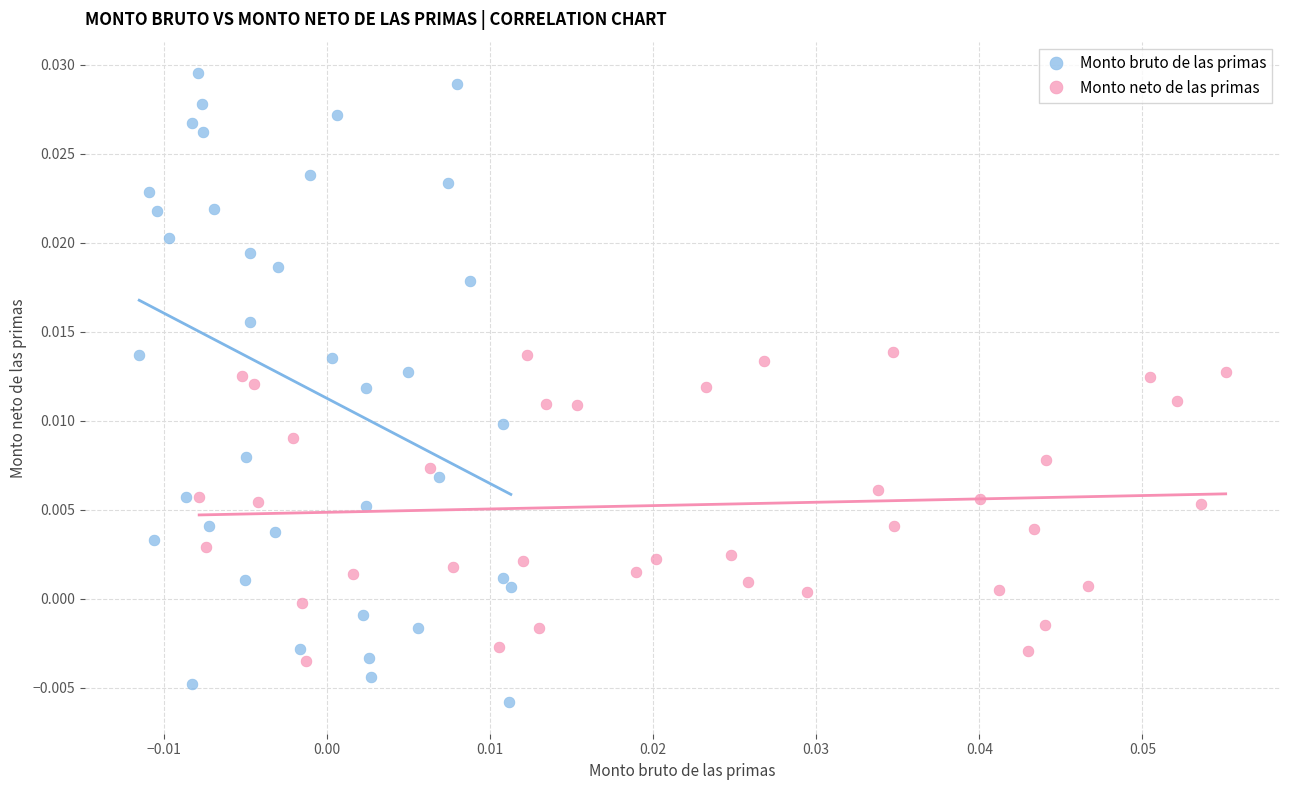

Which series reaches the maximum Y coordinate?

Monto bruto de las primas